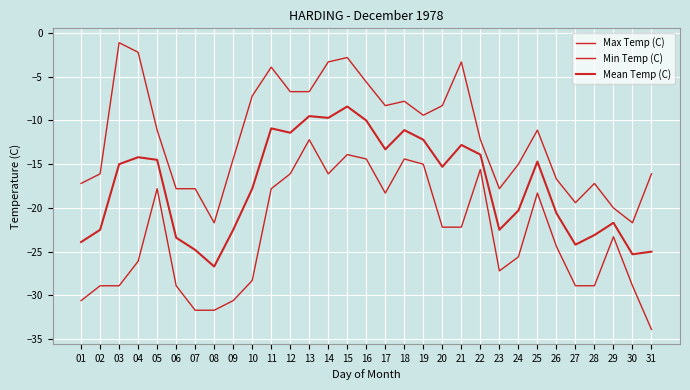

What is the sum of all Min Temp (C) values?

-721.1